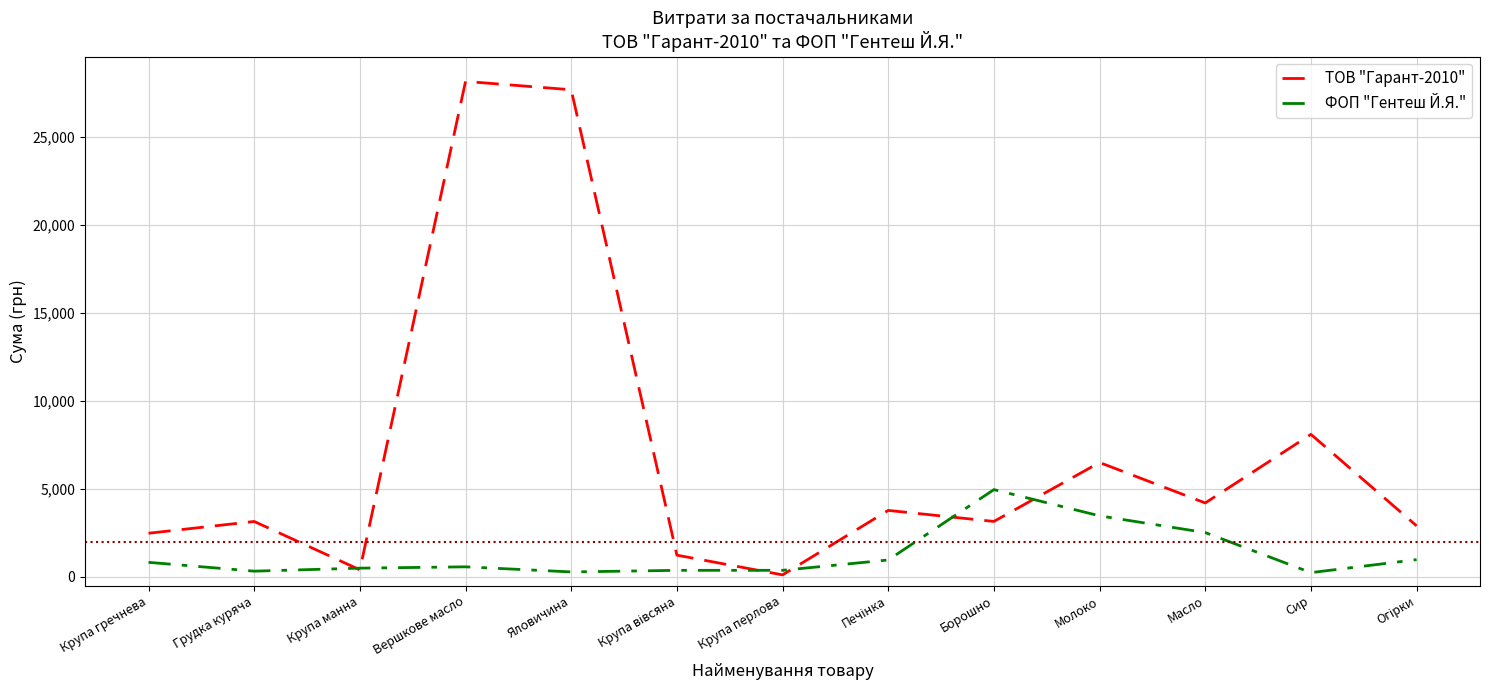

What is the total value across all series at Вершкове масло?

28733.2